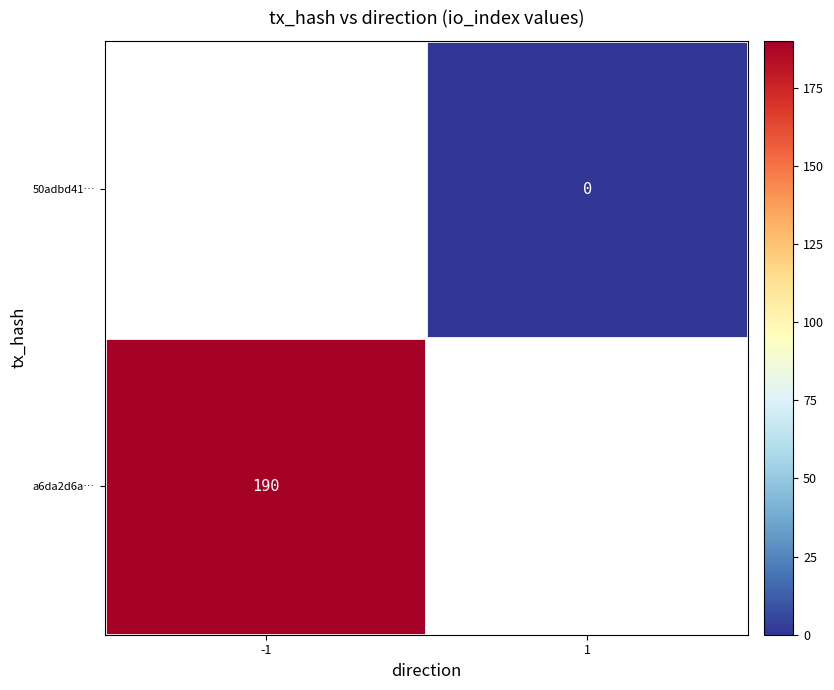

Is the value of 50adbd41… at 1 greater than the value of a6da2d6a… at -1?

No